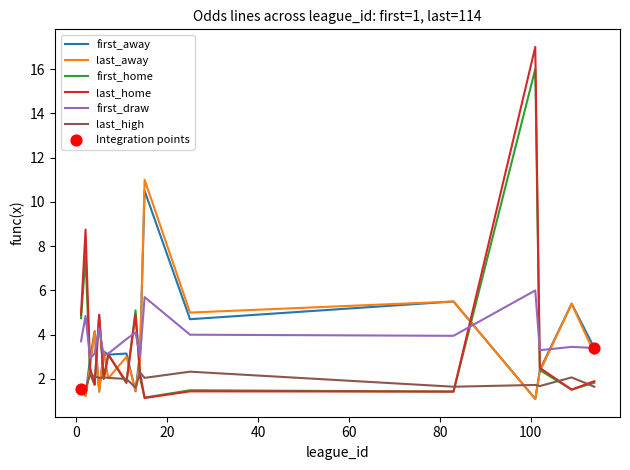

What is the maximum value for last_home?

17.0